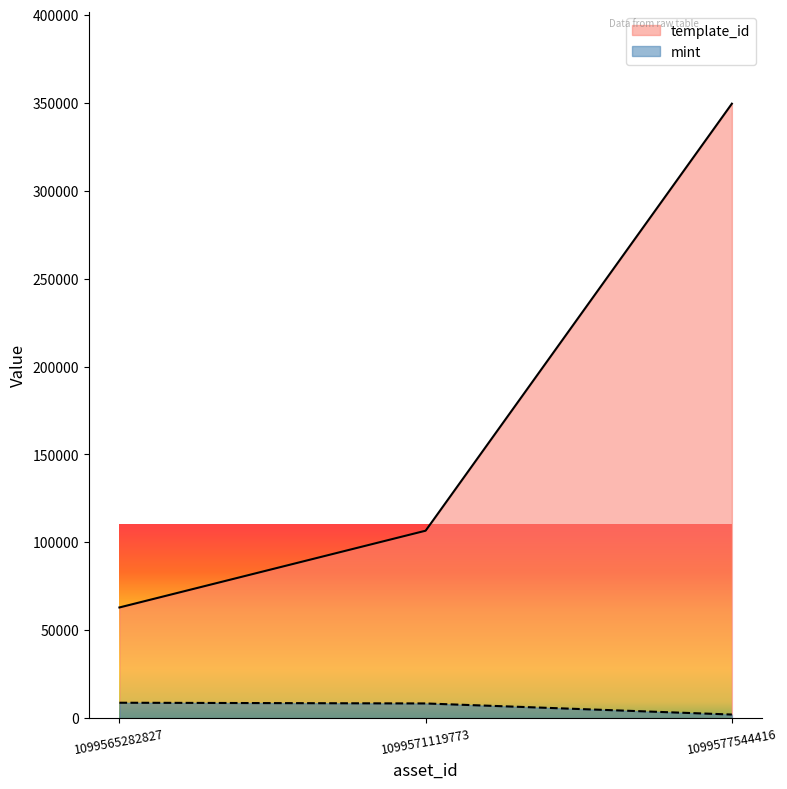

Rank the series at 1099571119773 from lowest to highest value.

mint, template_id